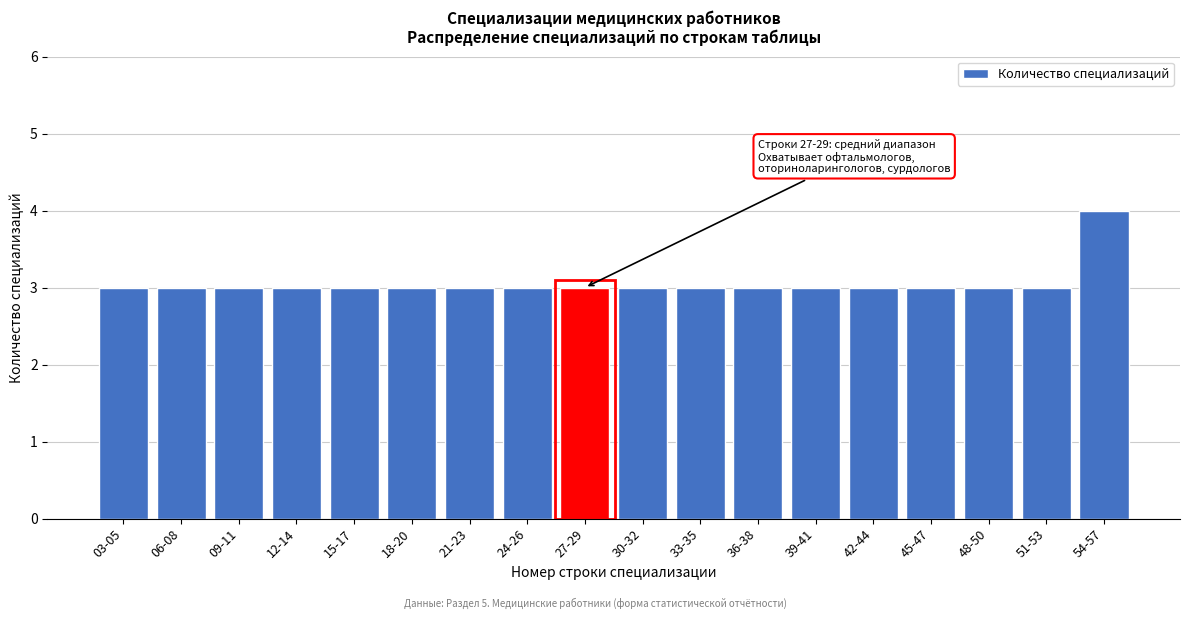

Reading left to right, list all the values displayed in this chart.

3	3	3	3	3	3	3	3	3	3	3	3	3	3	3	3	3	4